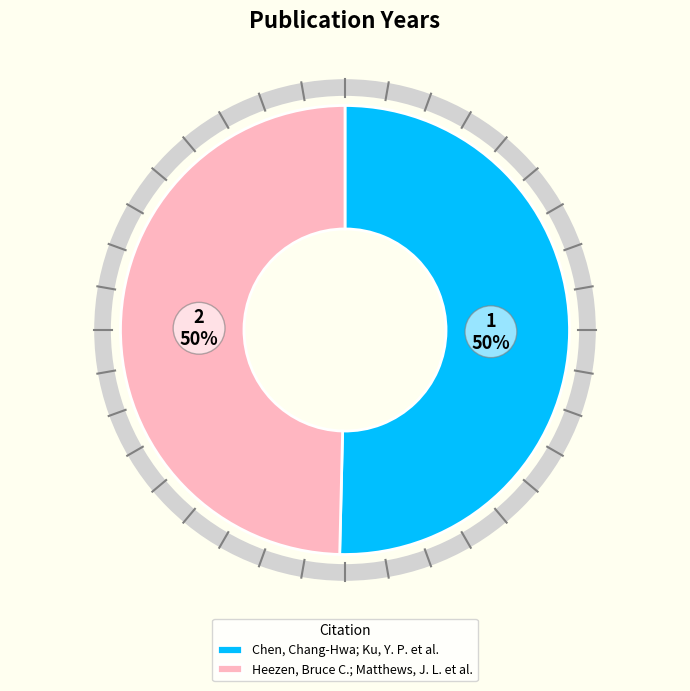

True or false: Chen, Chang-Hwa; Ku, Y. P. et al. accounts for 50% of the total.

True